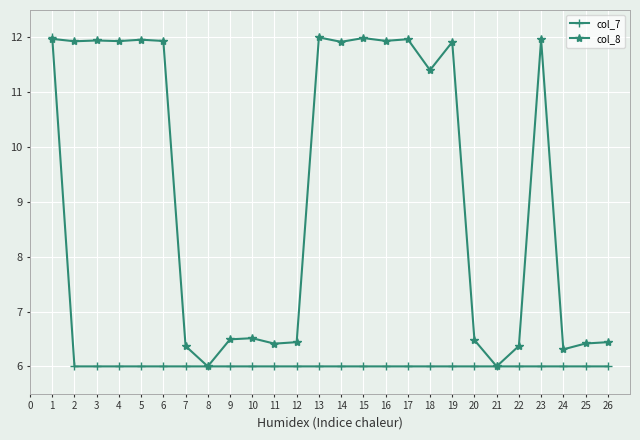

What is the average value of the col_8 series?

9.3